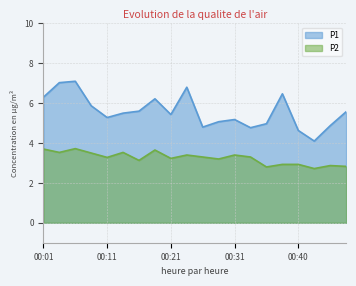

List the labels in order of P2 value, smallest first.

00:43, 00:35, 00:48, 00:45, 00:38, 00:40, 00:16, 00:28, 00:21, 00:11, 00:26, 00:33, 00:23, 00:31, 00:09, 00:04, 00:14, 00:18, 00:01, 00:06